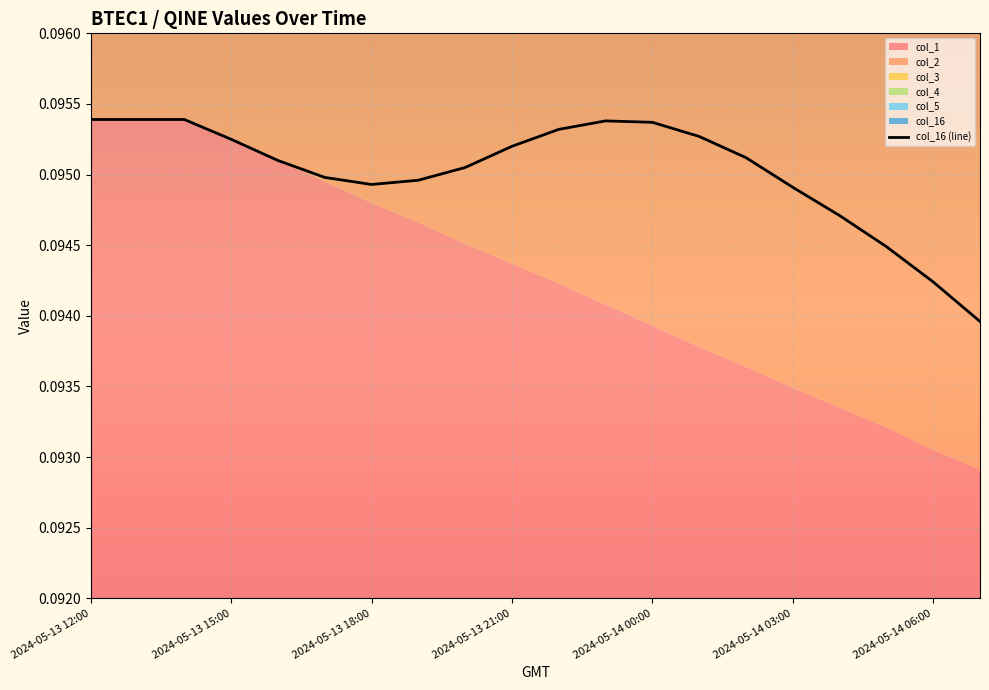

What is the value of the 5th point from the left?

0.1